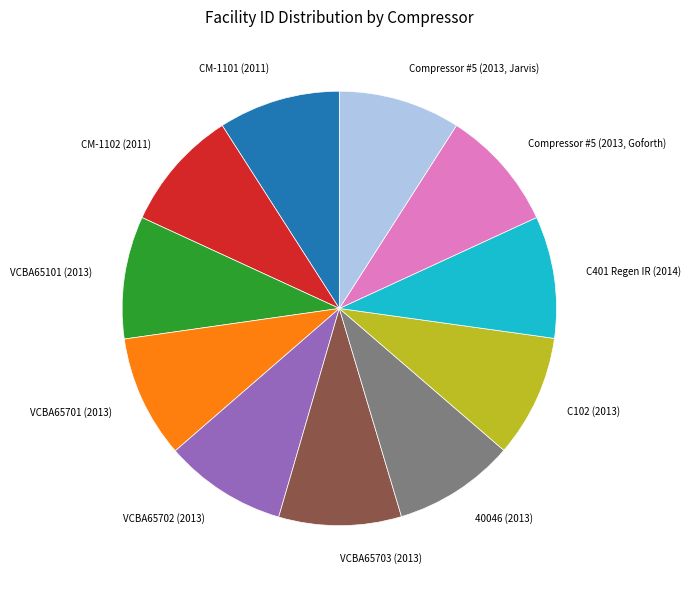

Do VCBA65701 (2013) and VCBA65101 (2013) together represent more than half of the pie?

No